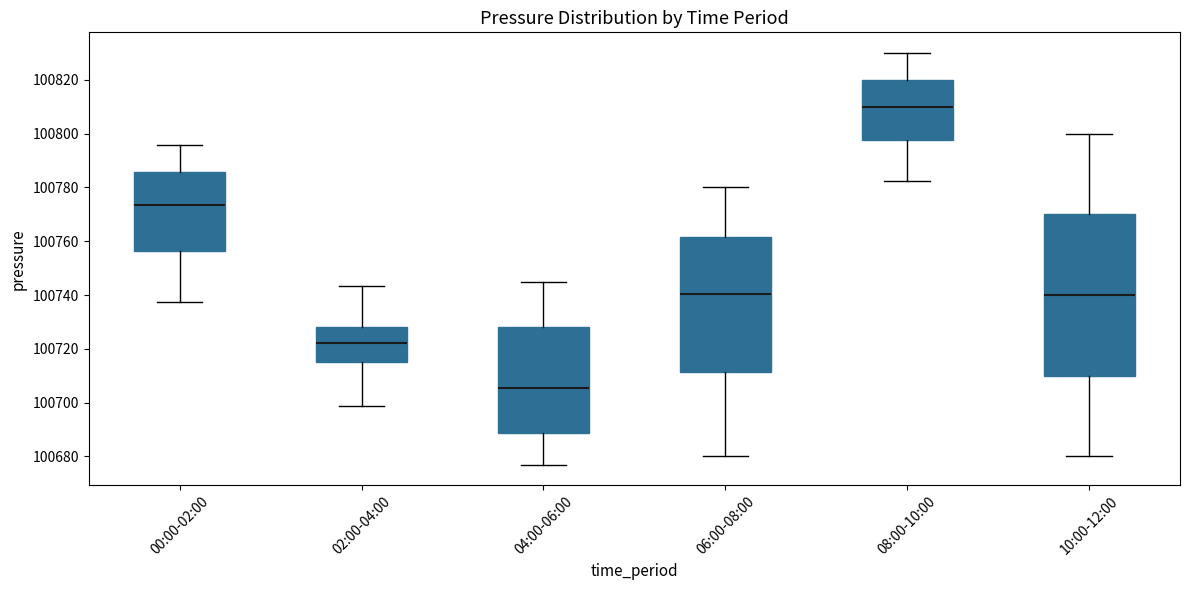

Comparing the boxes themselves (not the whiskers), which one is the tallest?

10:00-12:00